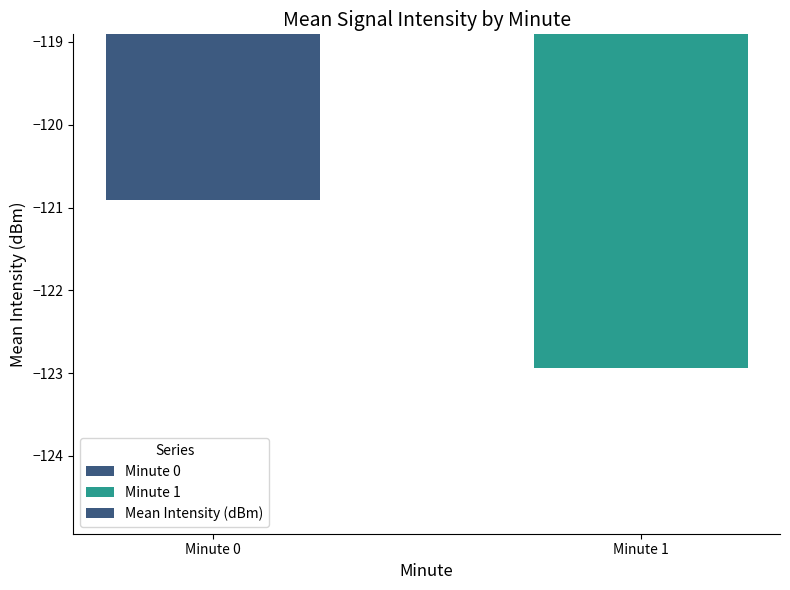

What is the change in value from Minute 0 to Minute 1?

-2.0